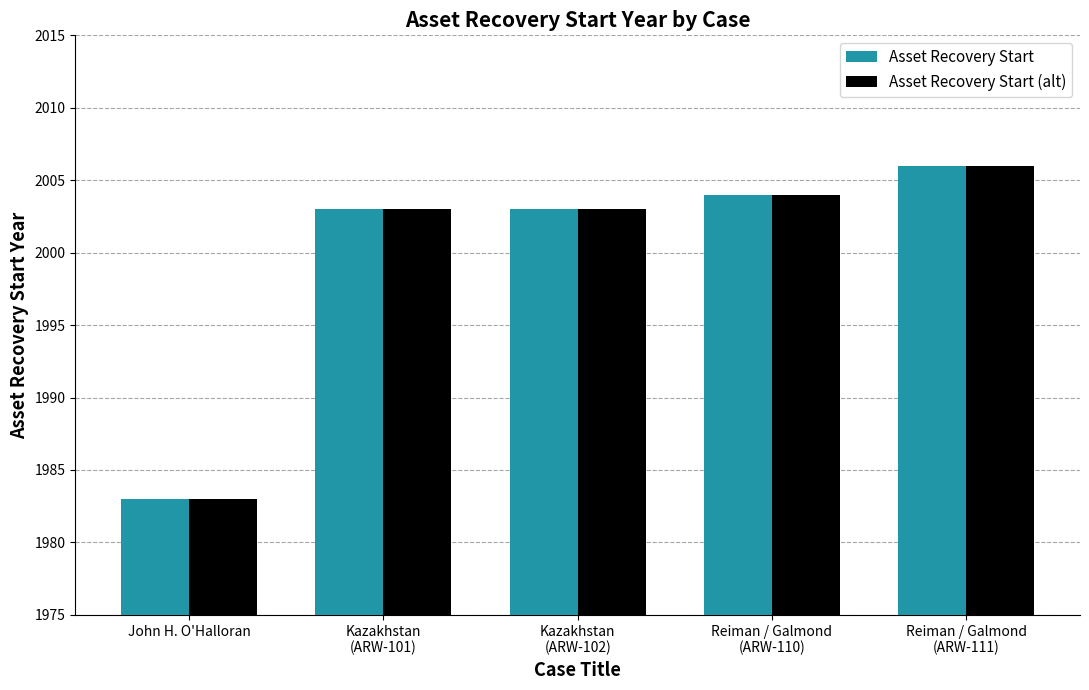

The value of Asset Recovery Start (alt) at John H. O'Halloran is 1983. True or false?

True